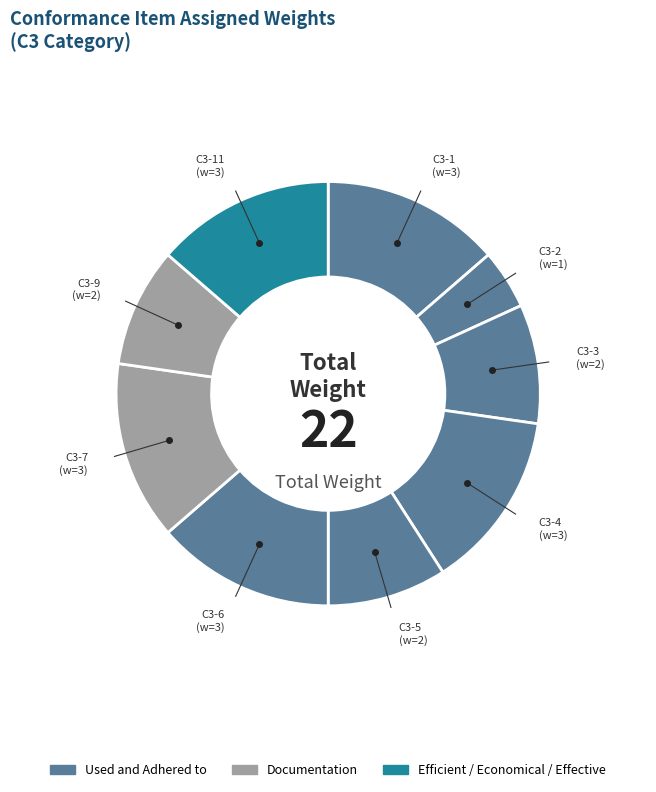

Which category has the smallest portion of the pie?

C3-2